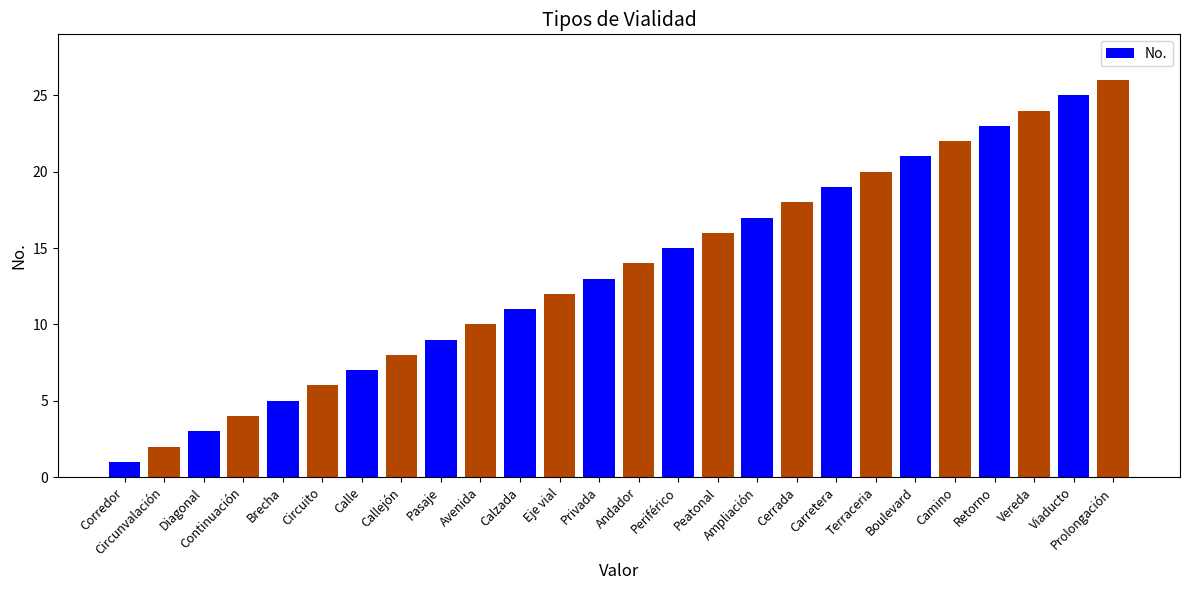

Reading right to left, extract all data points from this chart.

26	25	24	23	22	21	20	19	18	17	16	15	14	13	12	11	10	9	8	7	6	5	4	3	2	1